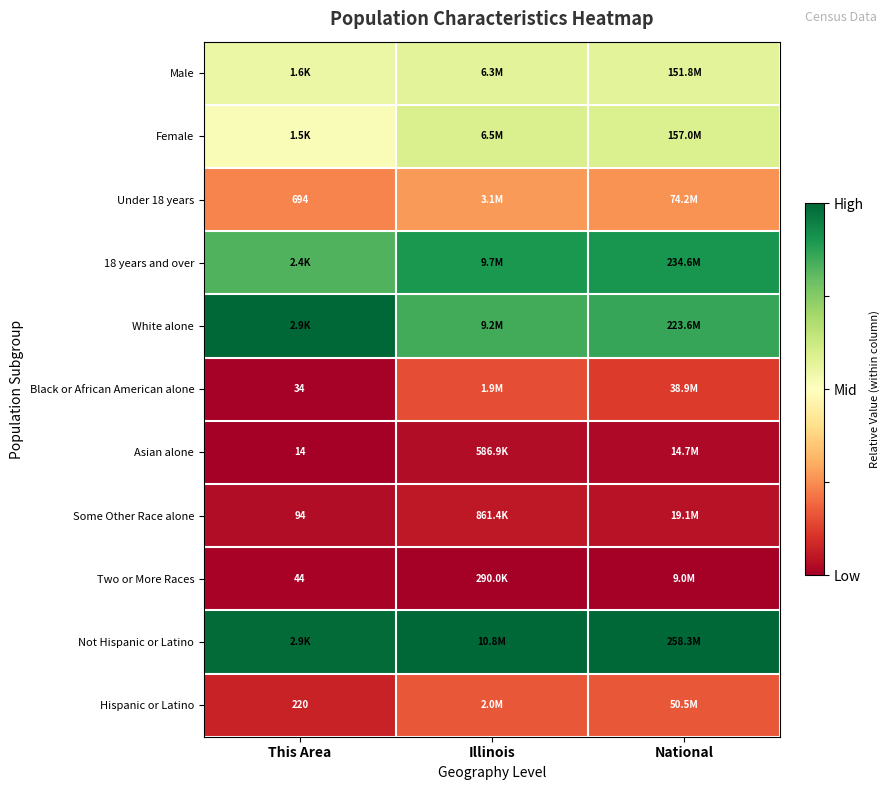

Count the number of categories in the chart.

3